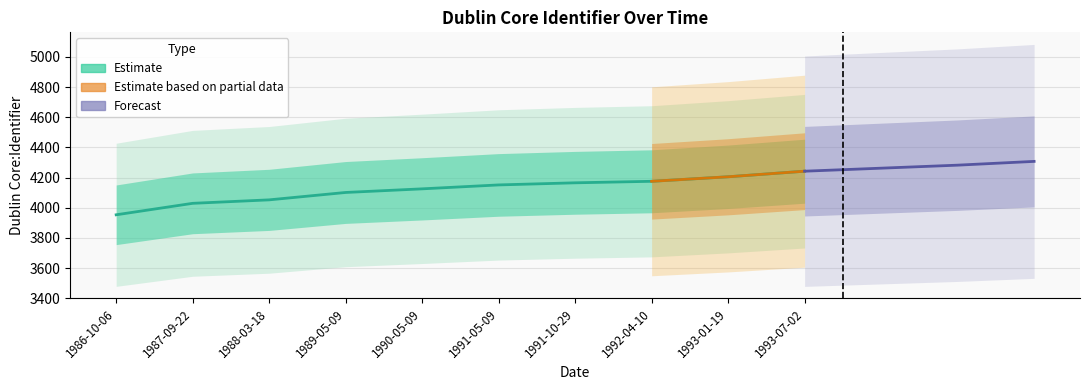

Read the value at 1988-03-18, to the nearest 50.

4050